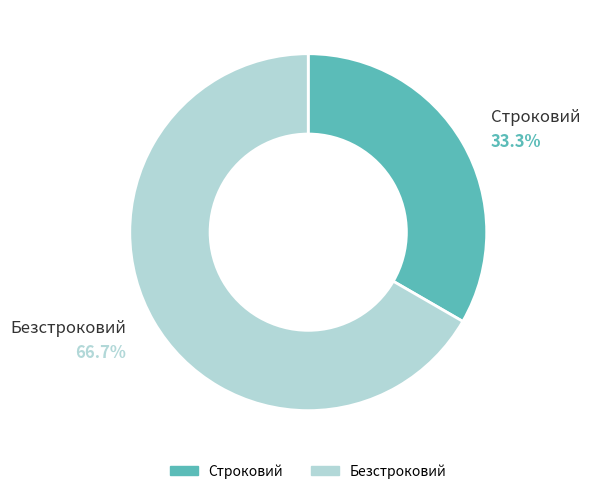

Between Строковий and Безстроковий, which is larger?

Безстроковий